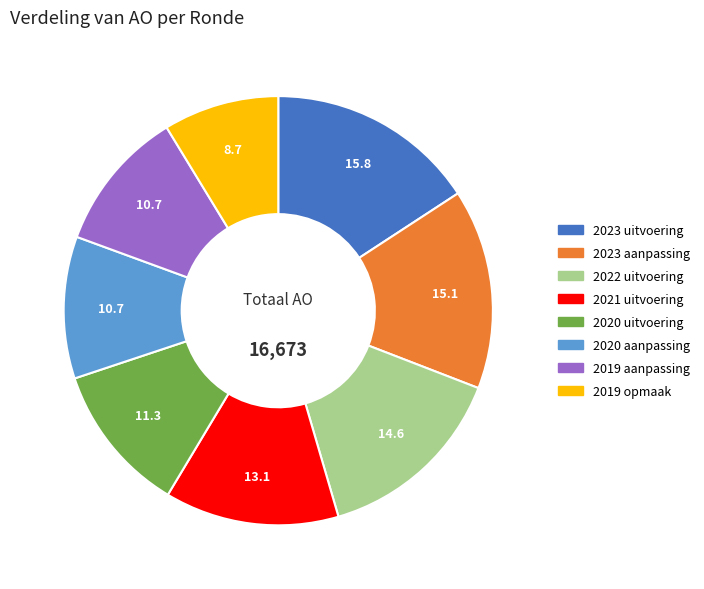

Does any single category account for the majority?

No